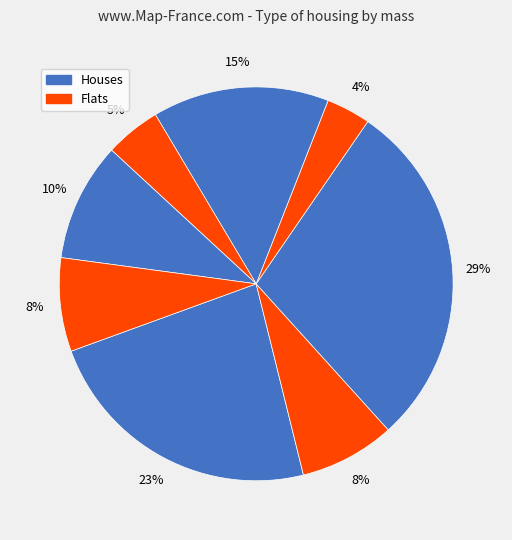

To the nearest percent, what is the average slice percentage?

12%